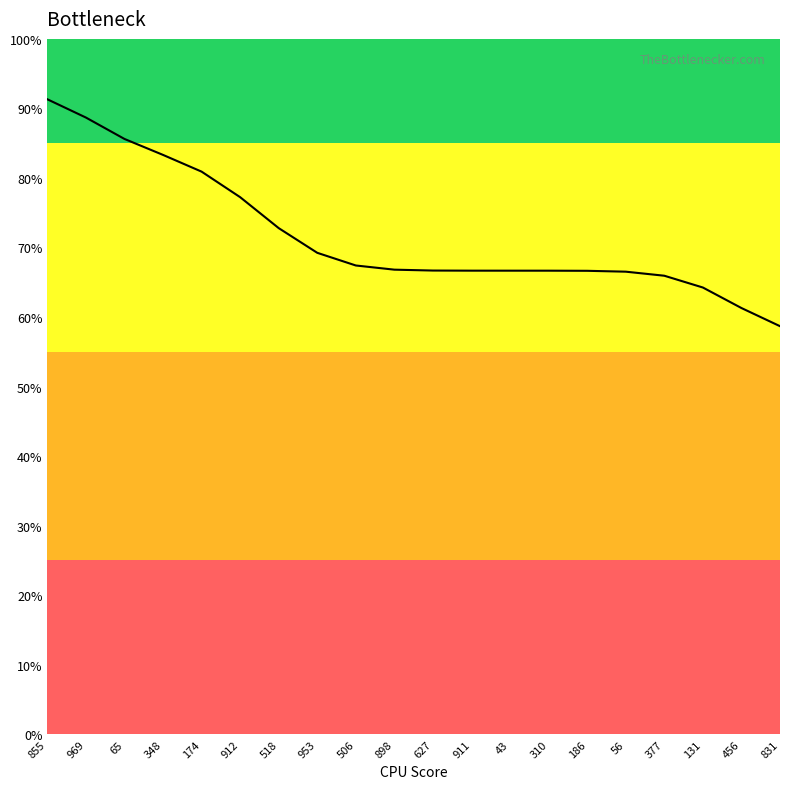

Which has a higher value, 911 or 953?

953